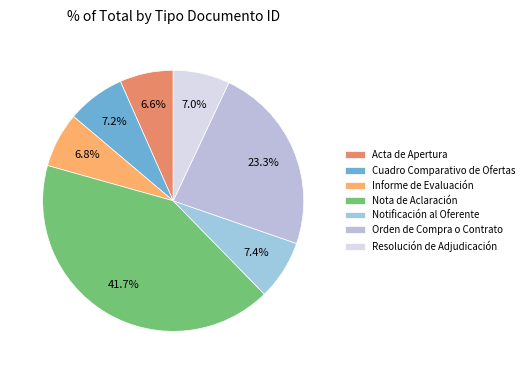

To the nearest percent, what percentage of the pie is Resolución de Adjudicación?

7%